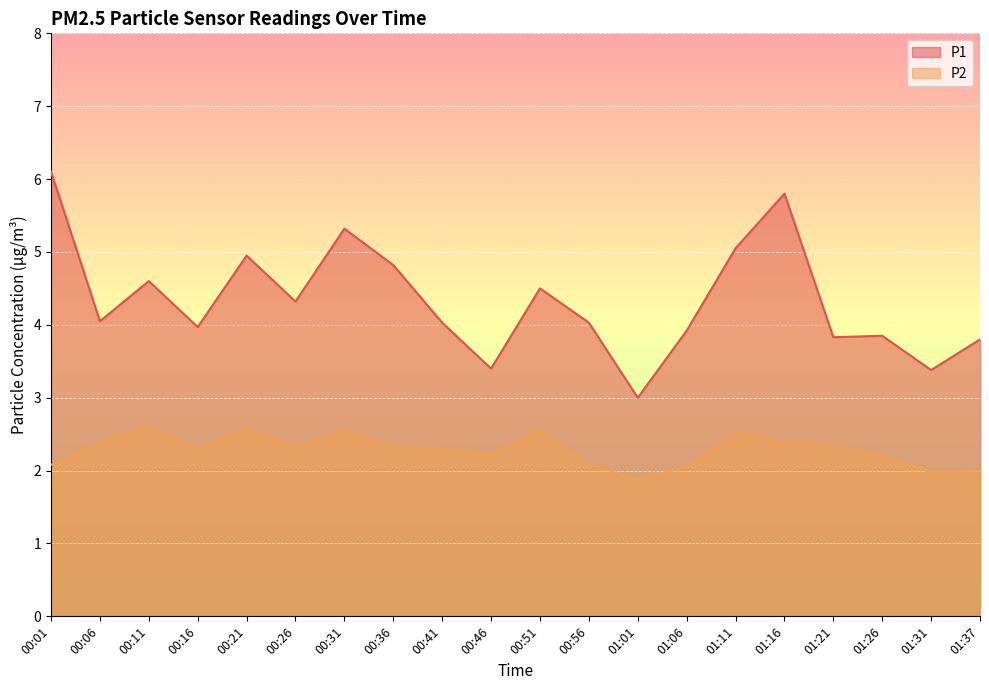

At which category does P2 reach its first local peak?

00:11